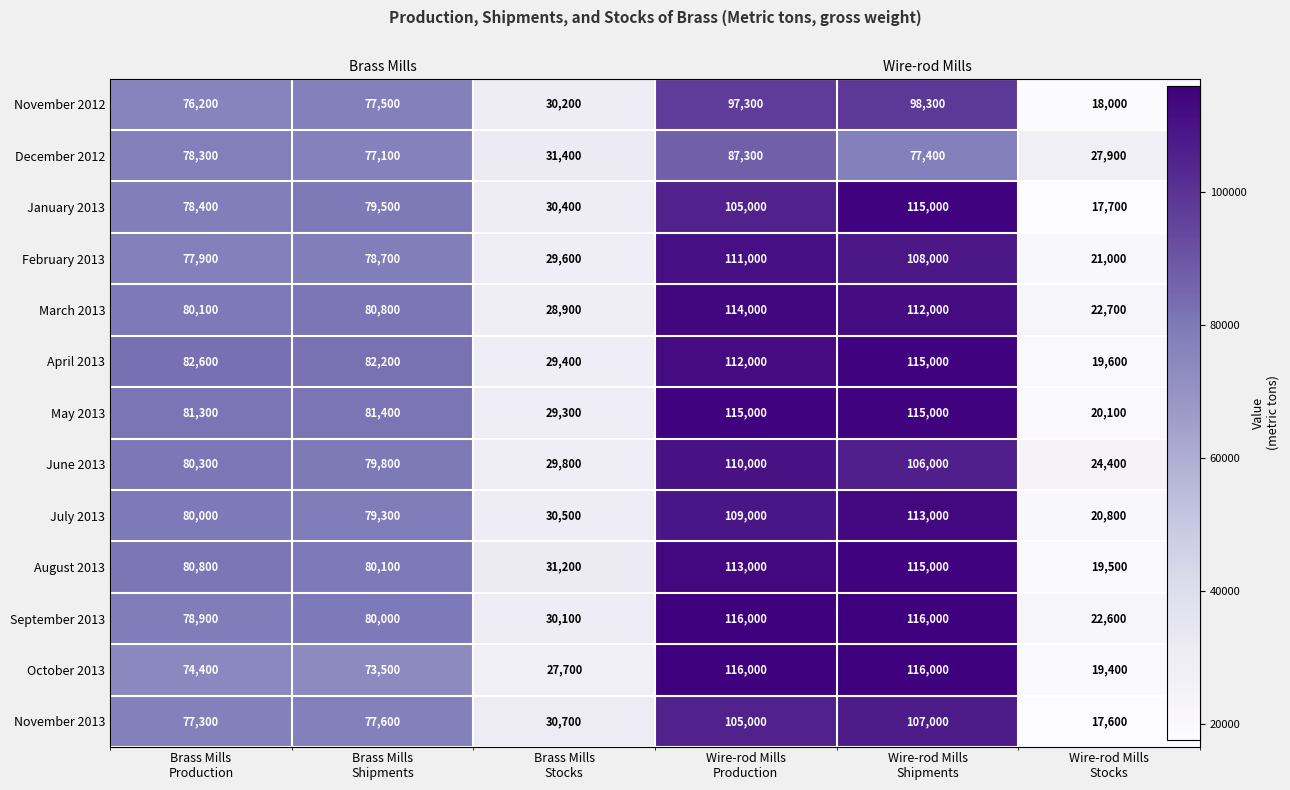

What is the greatest value displayed?

116000